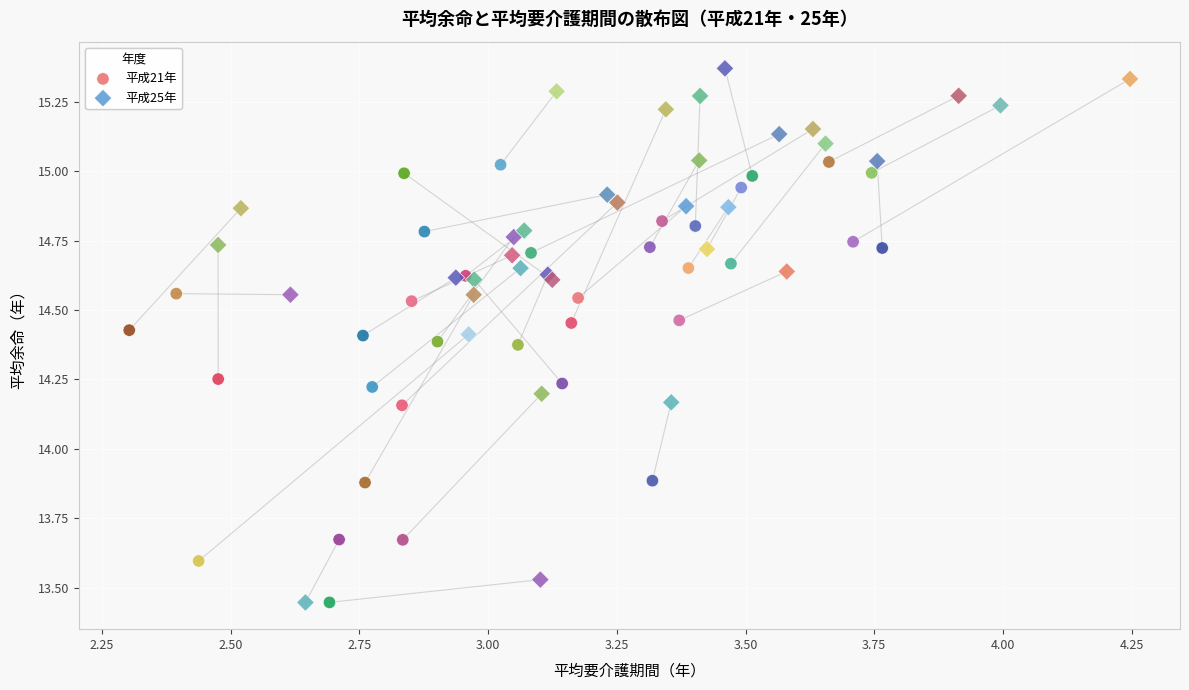

Which series has the widest spread of Y values?

平成25年